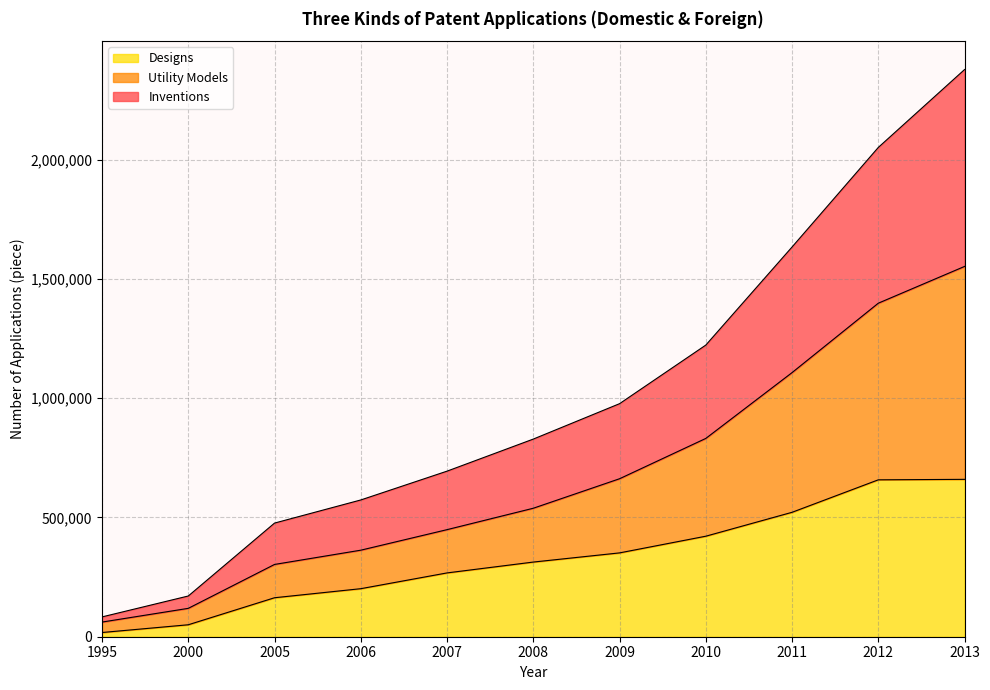

Which has a higher value, 2013 or 2010?

2013